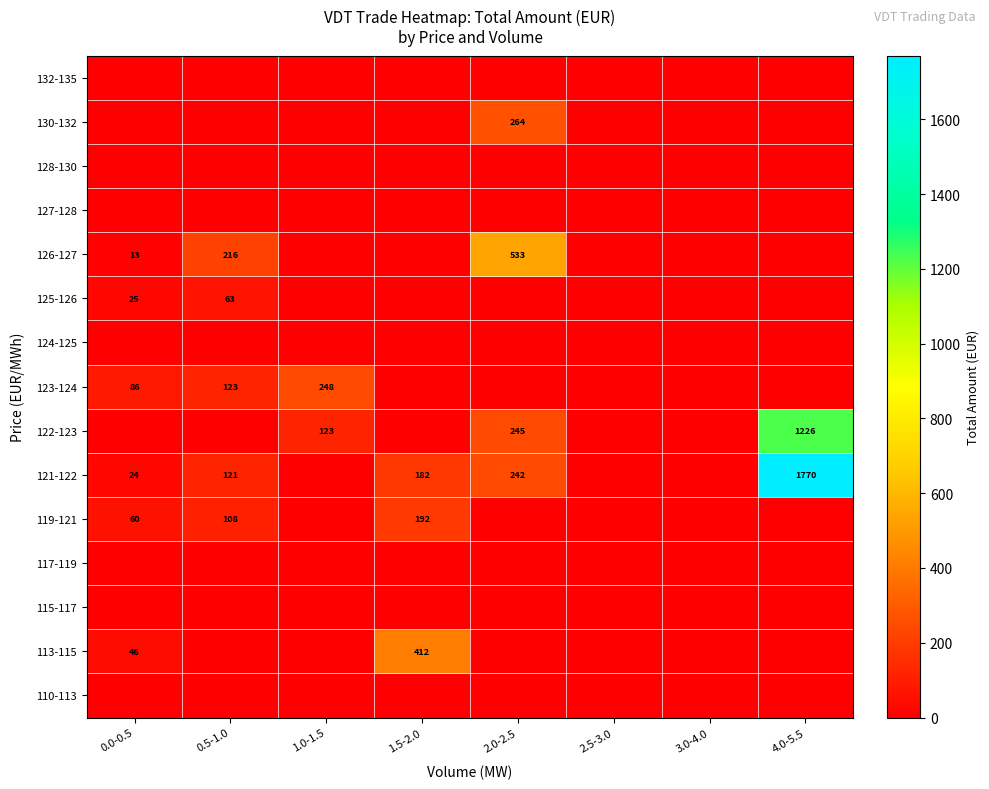

How many categories are shown in the chart?

8